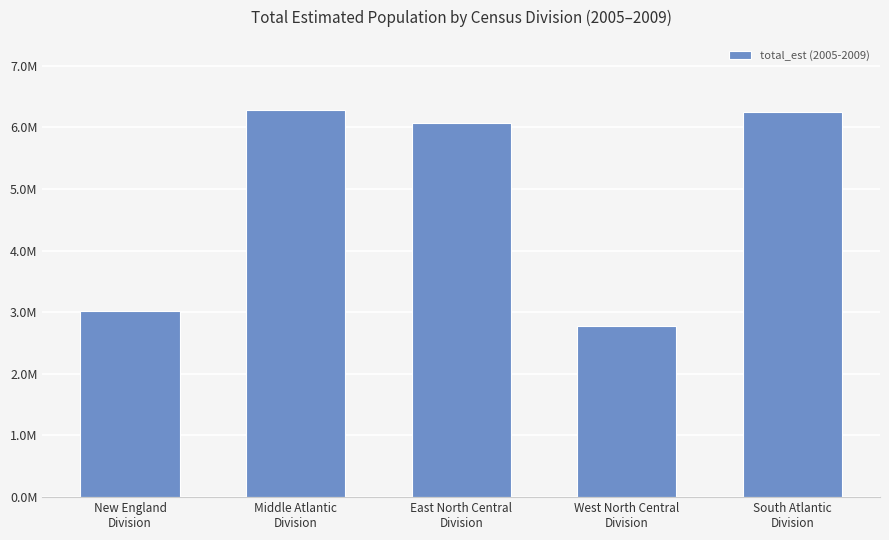

At which label does the data first exceed 6063856?

Middle Atlantic
Division